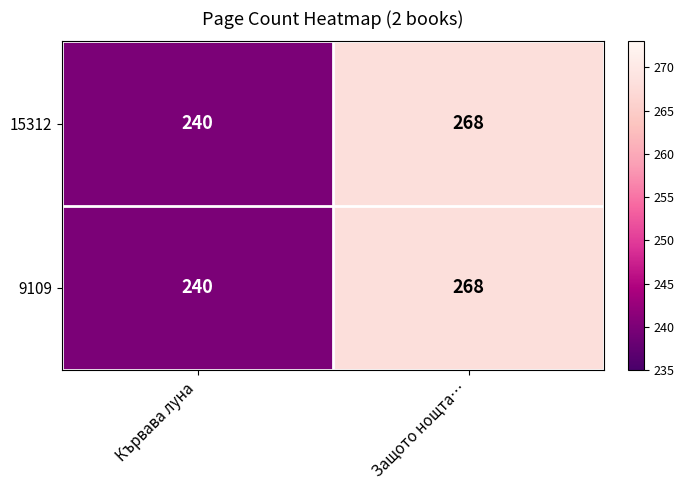

Reading left to right, transcribe all the data shown in this chart.

15312: 240	268
9109: 240	268